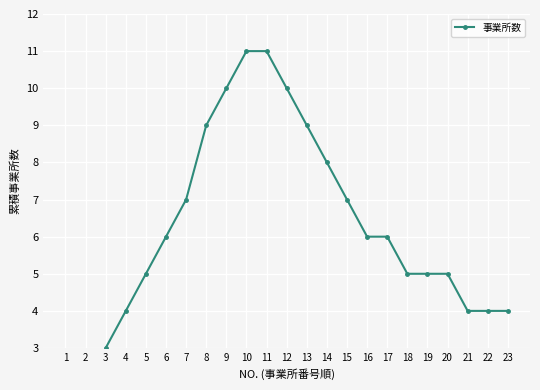

Rank the categories by value from highest to lowest.

10, 11, 9, 12, 8, 13, 14, 7, 15, 6, 16, 17, 5, 18, 19, 20, 4, 21, 22, 23, 3, 2, 1